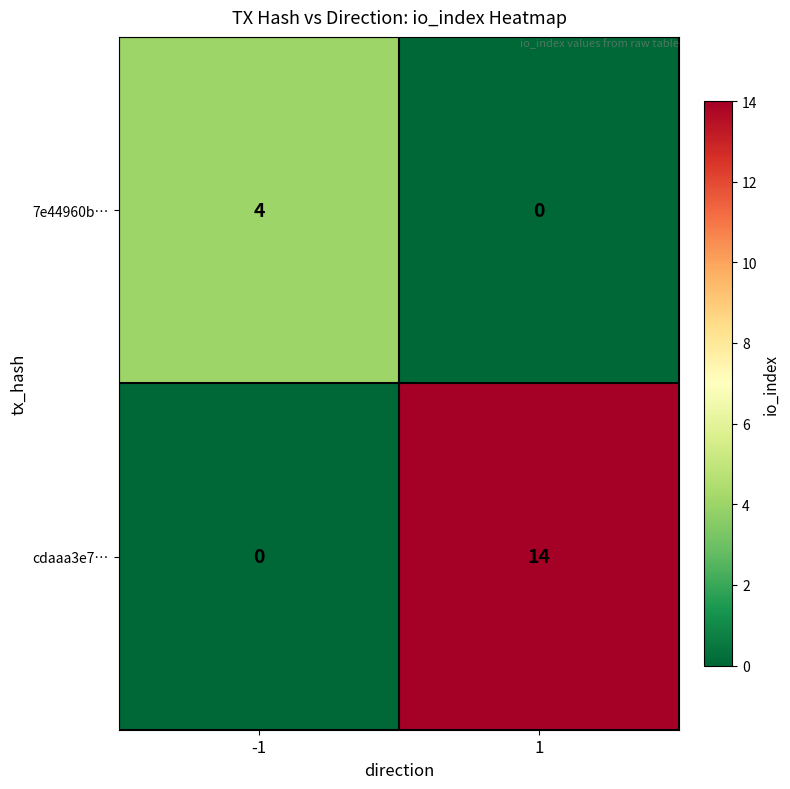

What is the difference between the cdaaa3e7… values at 1 and -1?

14